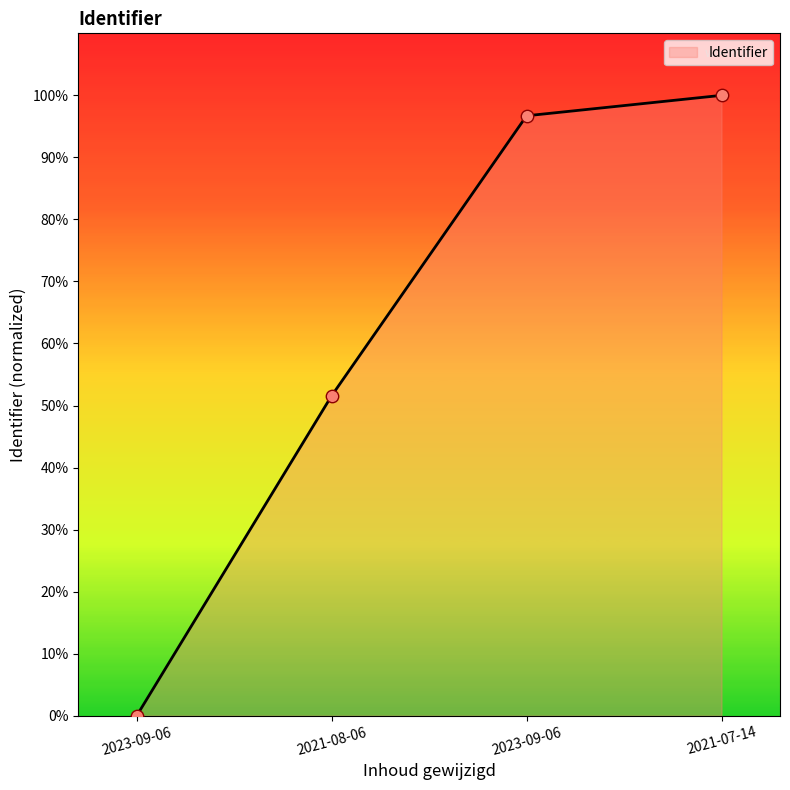

Does the chart have visible grid lines?

No